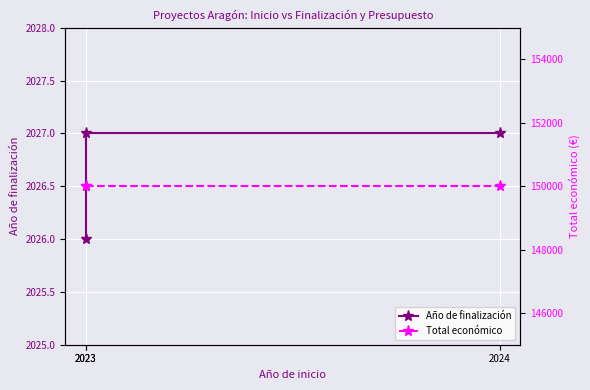

How many values in the Año de finalización series are below 2027?

1